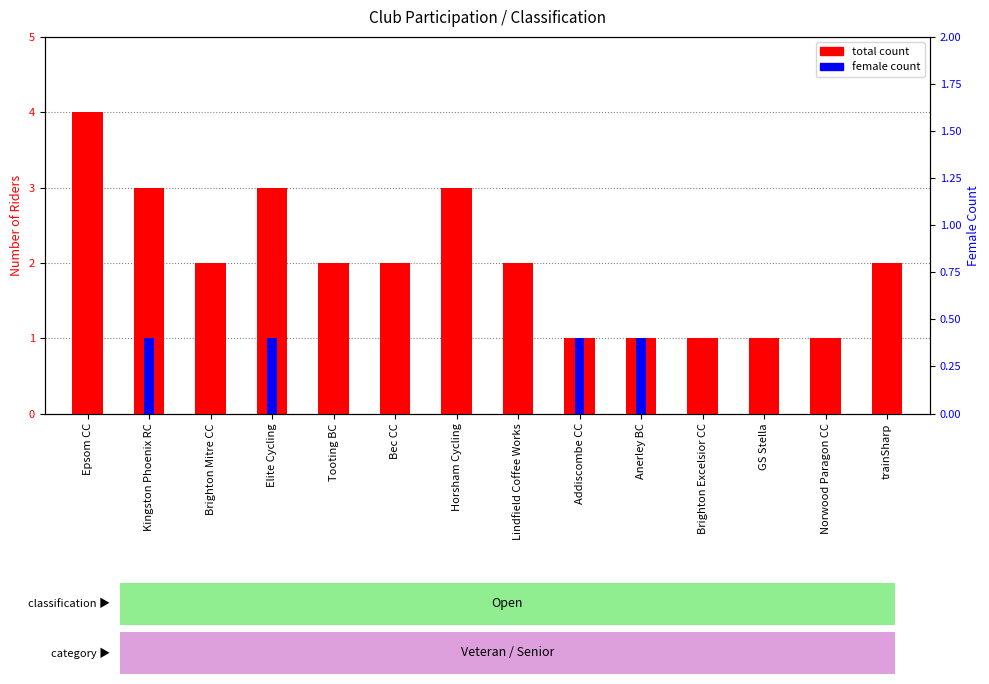

Which series has the widest spread of values?

total count